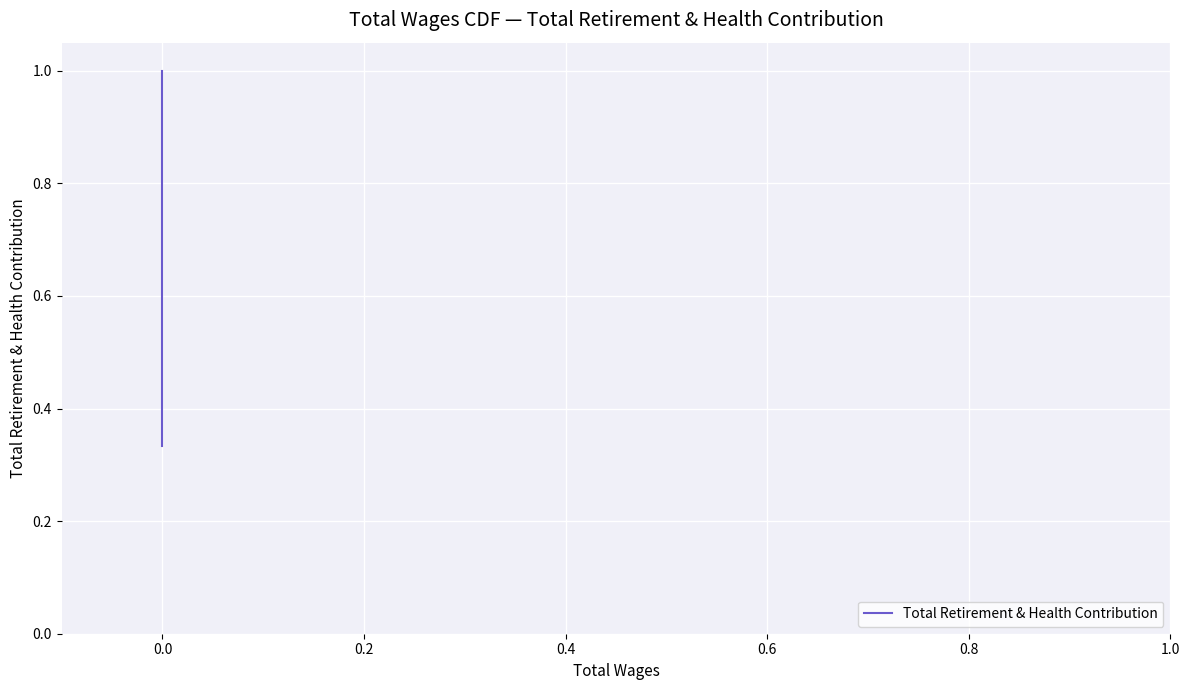

What is the difference between the maximum and minimum values?

0.7